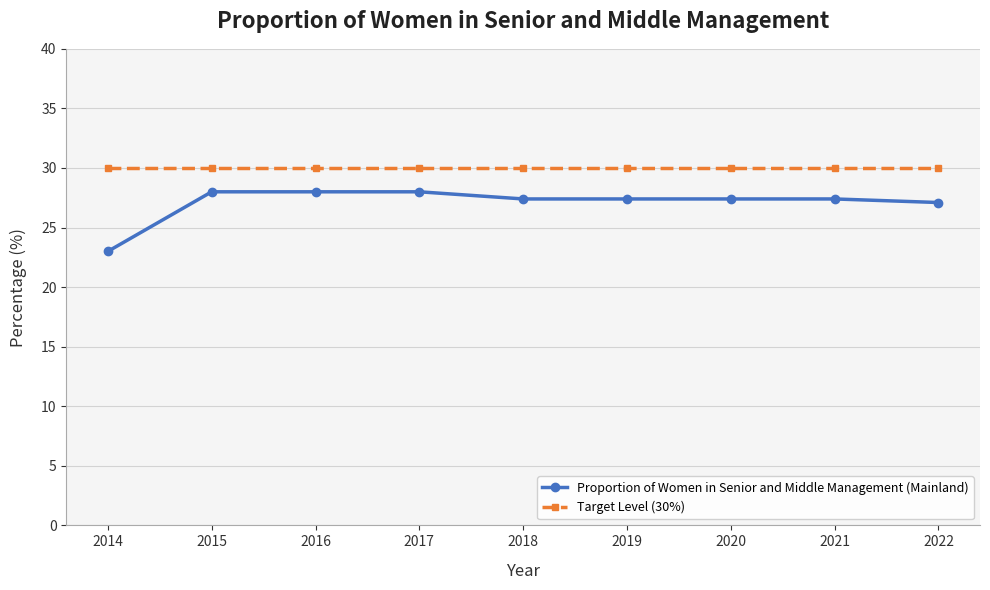

Does the chart display data point markers on the line(s)?

Yes